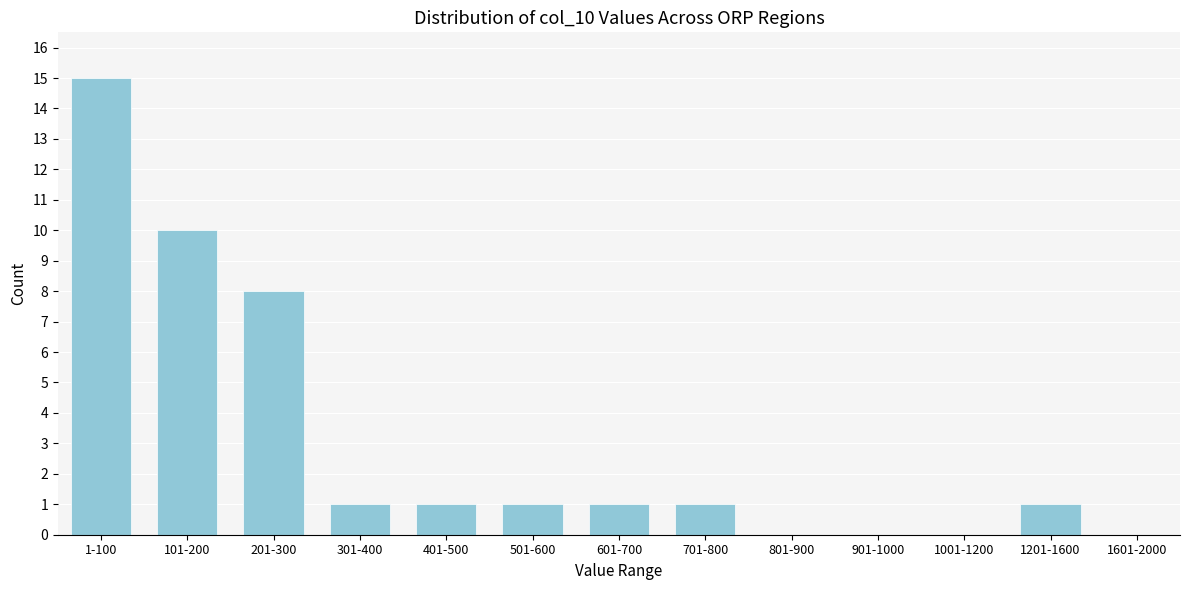

Reading left to right, transcribe all the data shown in this chart.

1-100=15	101-200=10	201-300=8	301-400=1	401-500=1	501-600=1	601-700=1	701-800=1	801-900=0	901-1000=0	1001-1200=0	1201-1600=1	1601-2000=0